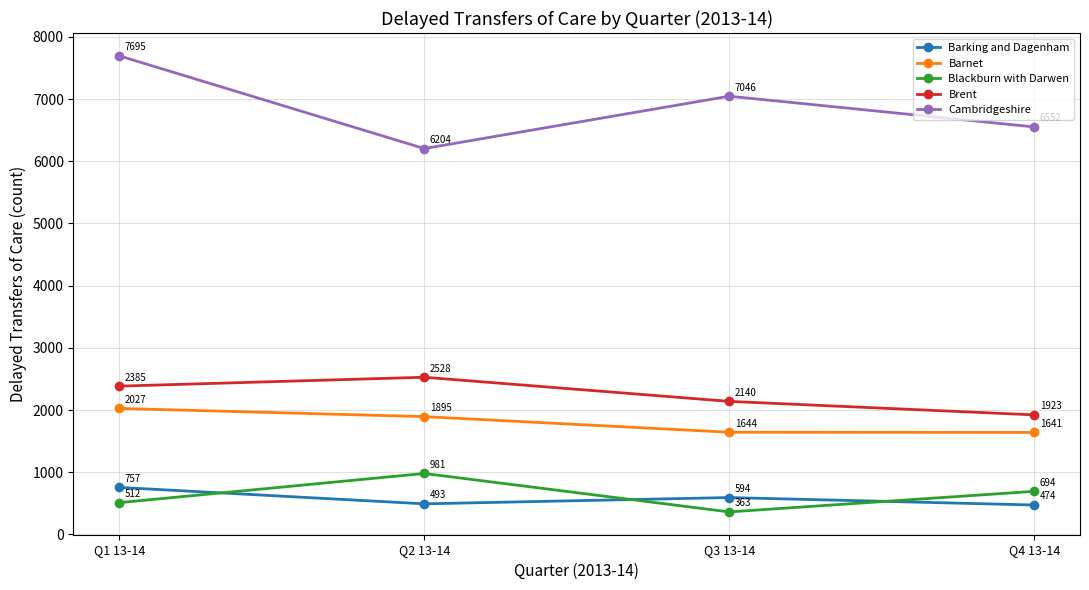

What is the difference between the highest and lowest values at Q3 13-14?

6683